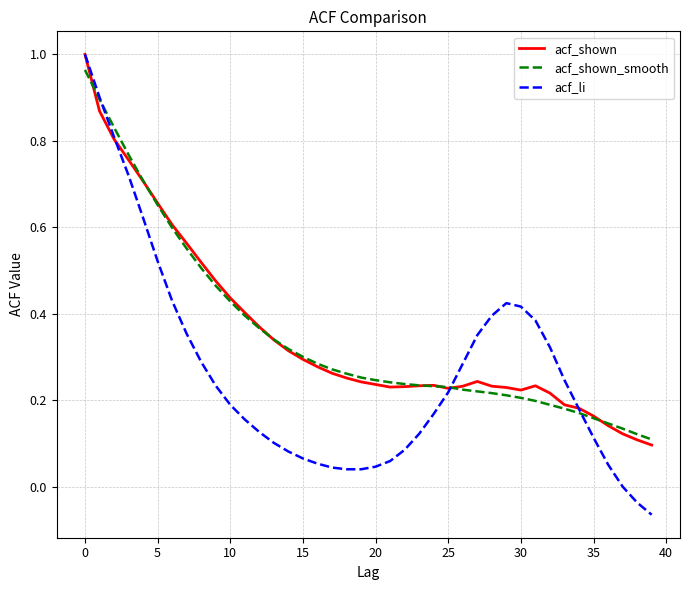

What is the label of the 23rd point from the right?

17